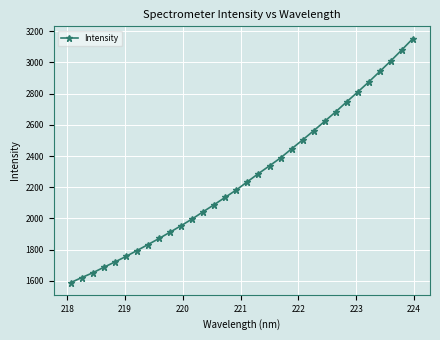

What is the value of the 23rd point from the left?

2561.7